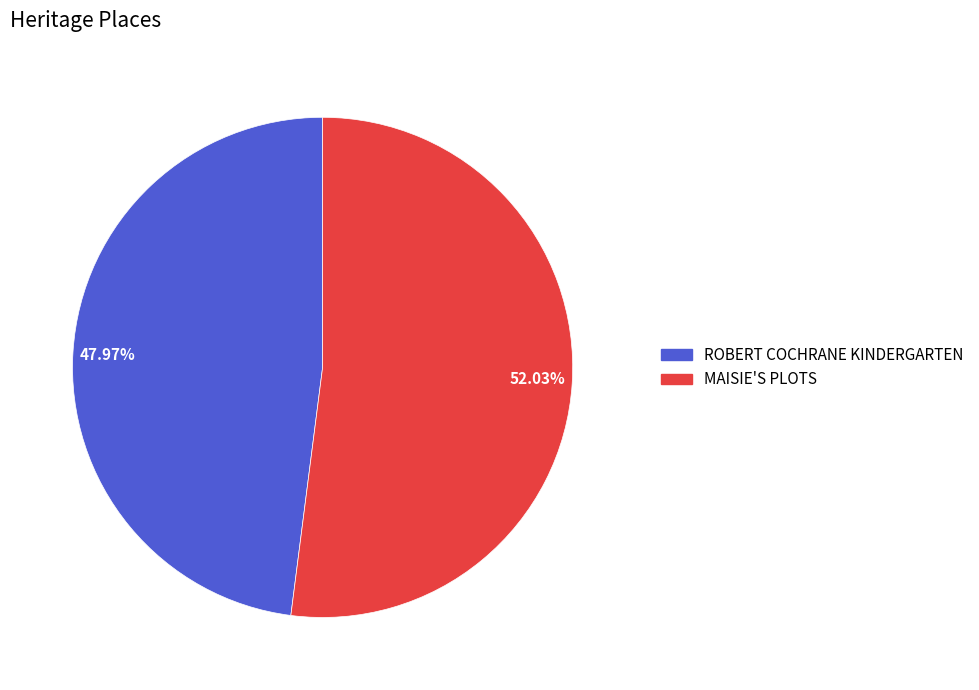

Is the sum of 52.03% and 47.97% greater than half?

Yes